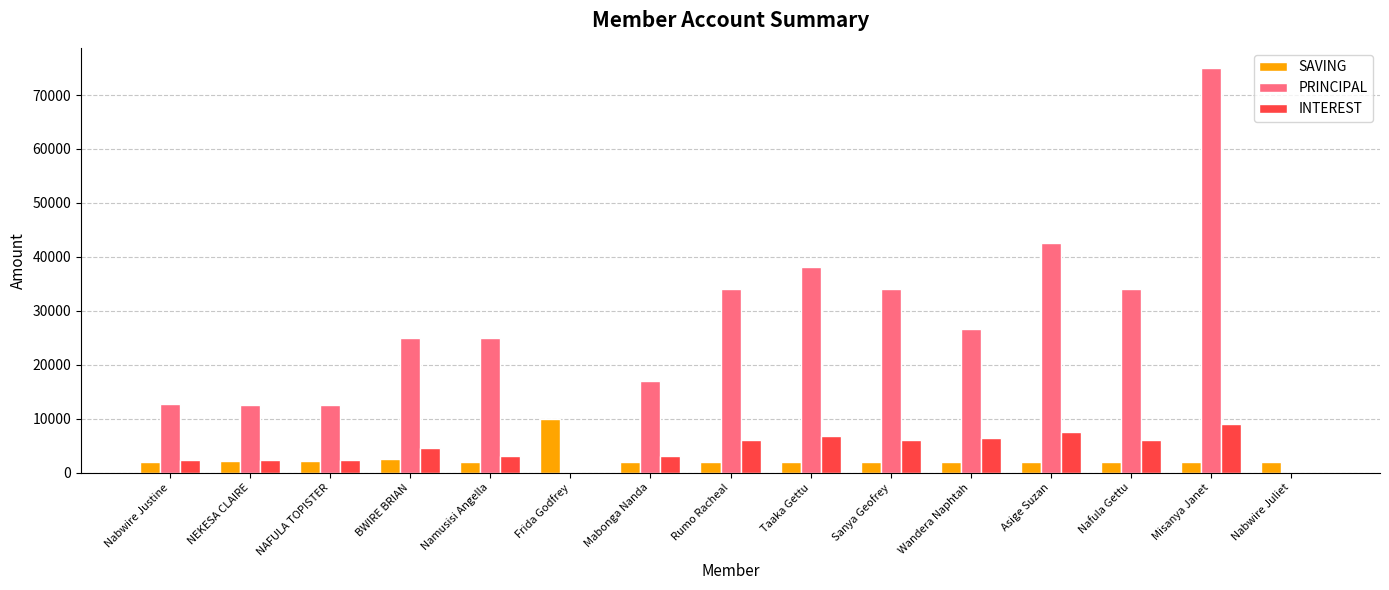

Is it true that PRINCIPAL equals 13780 at Taaka Gettu?

False